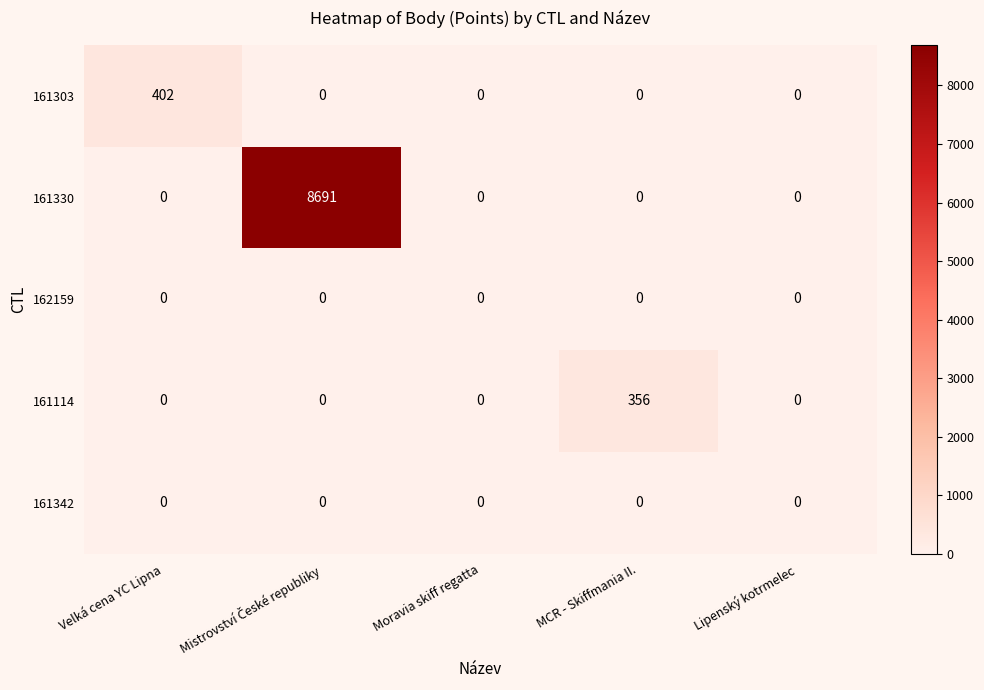

Reading left to right, what are all the values shown in this chart?

161303: 402	0	0	0	0
161330: 0	8691	0	0	0
162159: 0	0	0	0	0
161114: 0	0	0	356	0
161342: 0	0	0	0	0